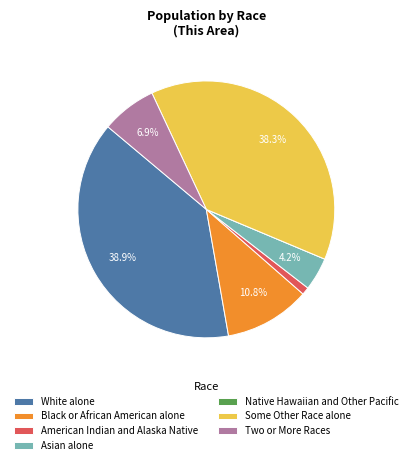

What is the largest slice in the pie chart?

White alone